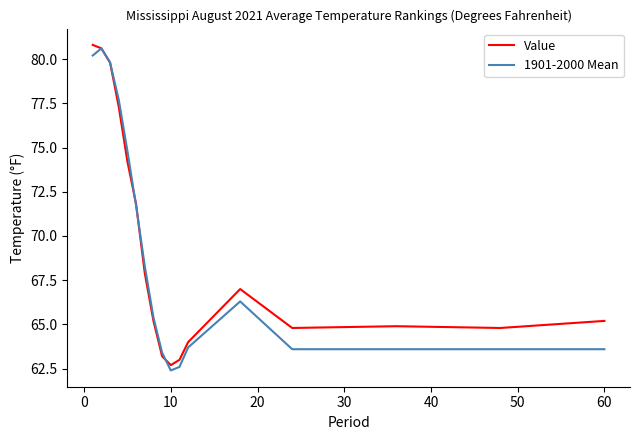

In Value, how many points are lower than both neighbors (excluding endpoints)?

3